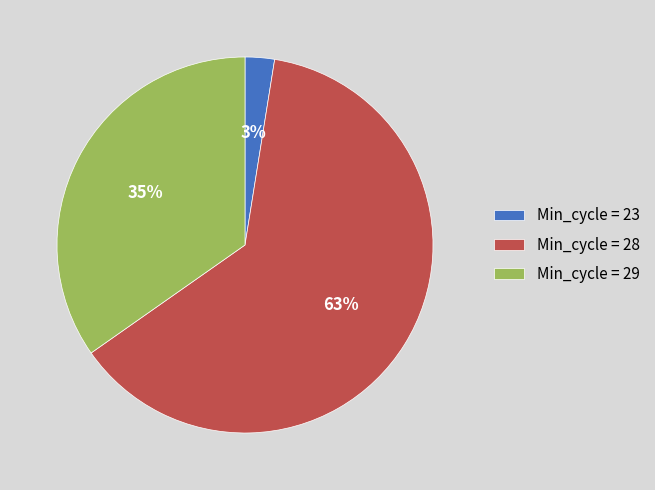

Which has a higher value, Min_cycle = 23 or Min_cycle = 29?

Min_cycle = 29